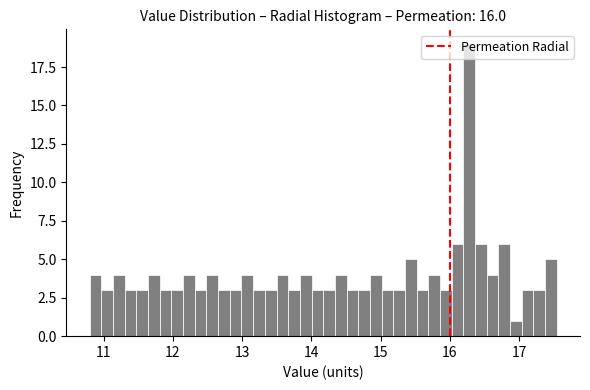

Around what value on the x-axis is the tallest bar? Give the approximate position of its centre, as read against the axis.

16.3